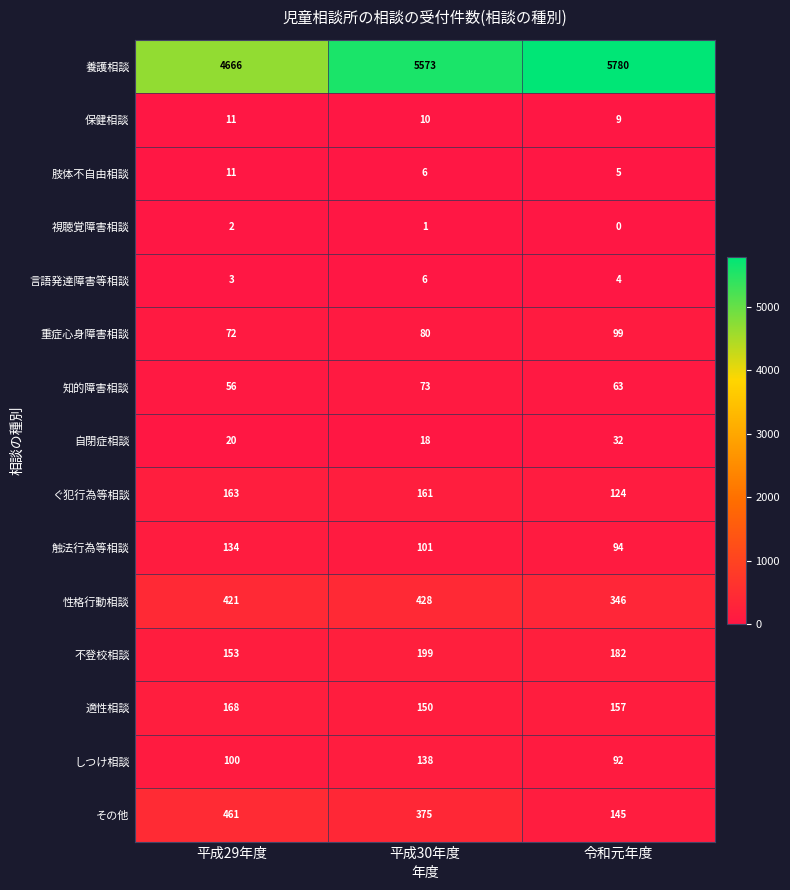

What is the difference between the maximum and minimum values in the 重症心身障害相談 series?

27